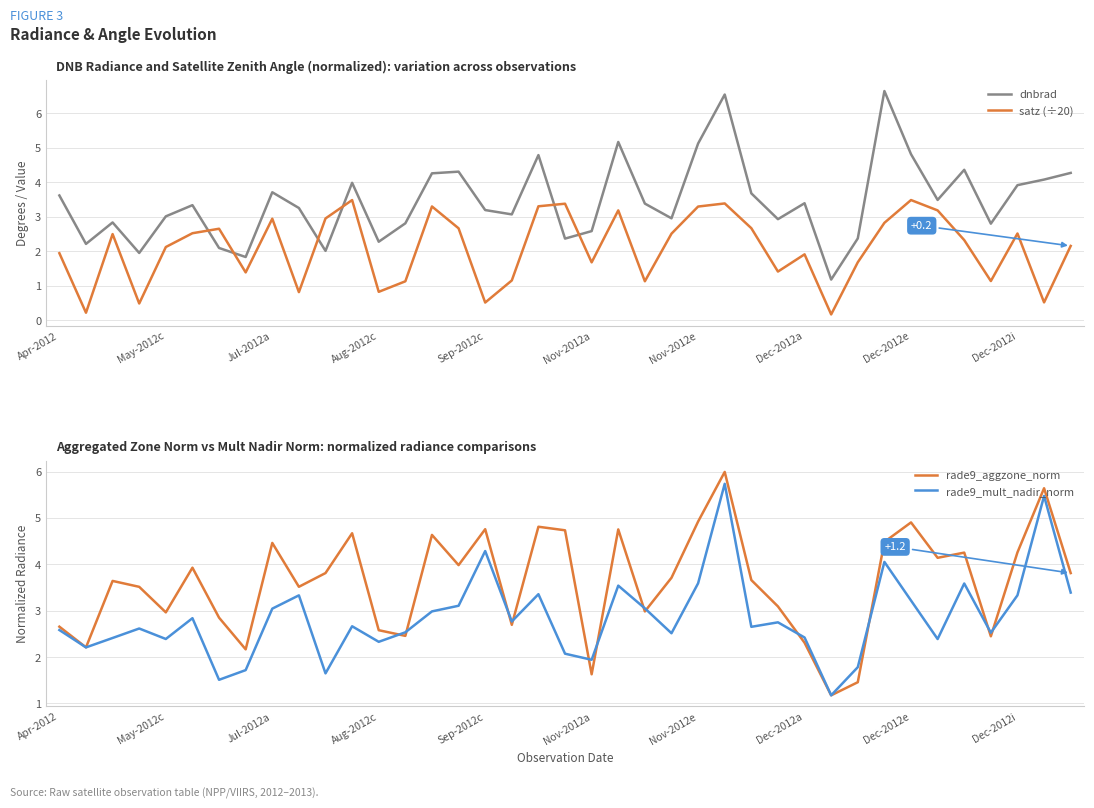

How many categories are shown in the chart?

39